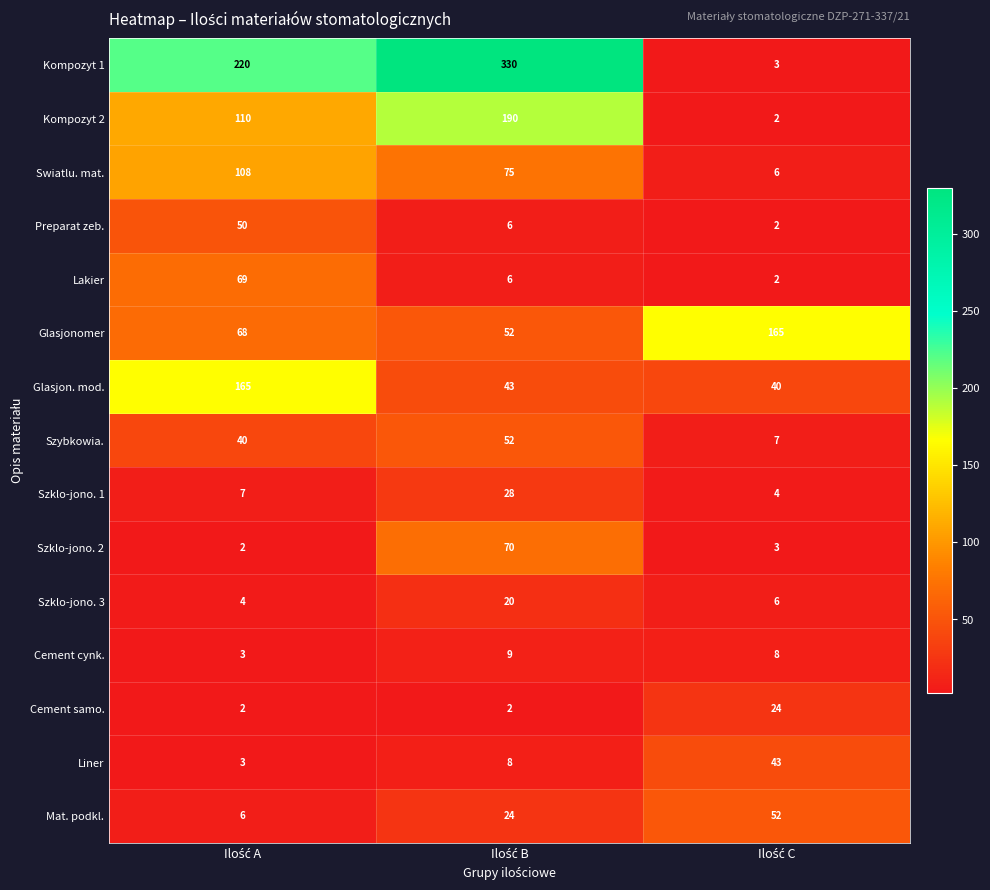

What is the maximum value shown in the chart?

330